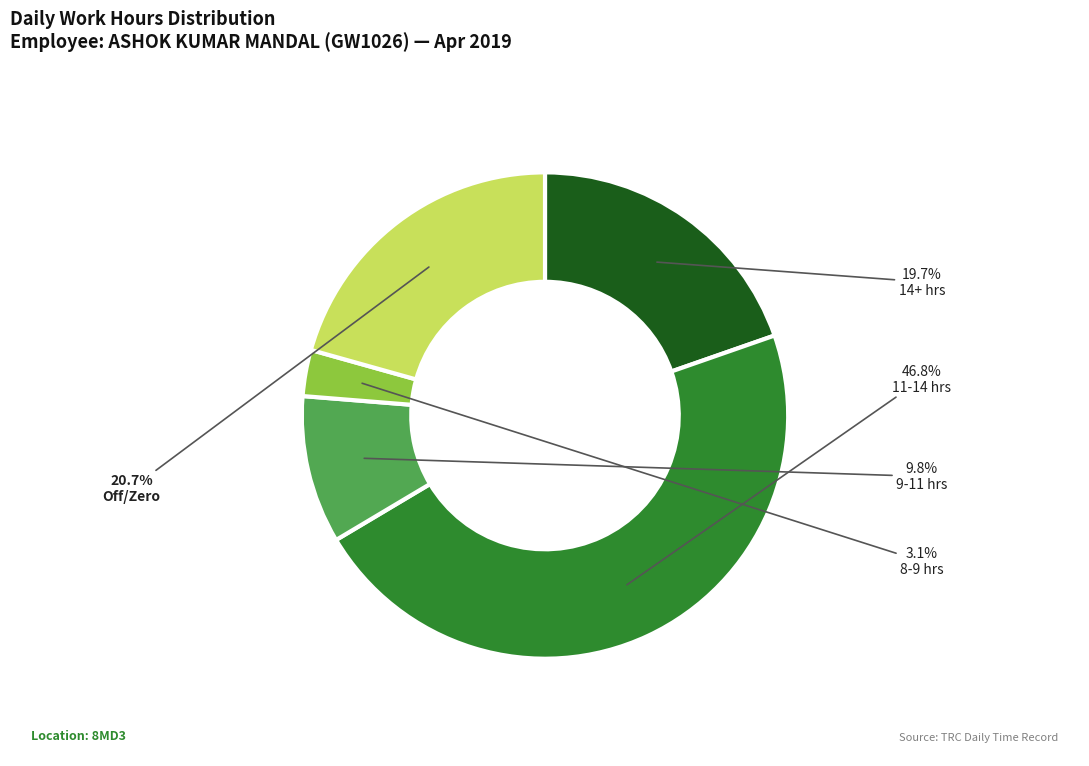

Is there a majority slice in this chart?

No